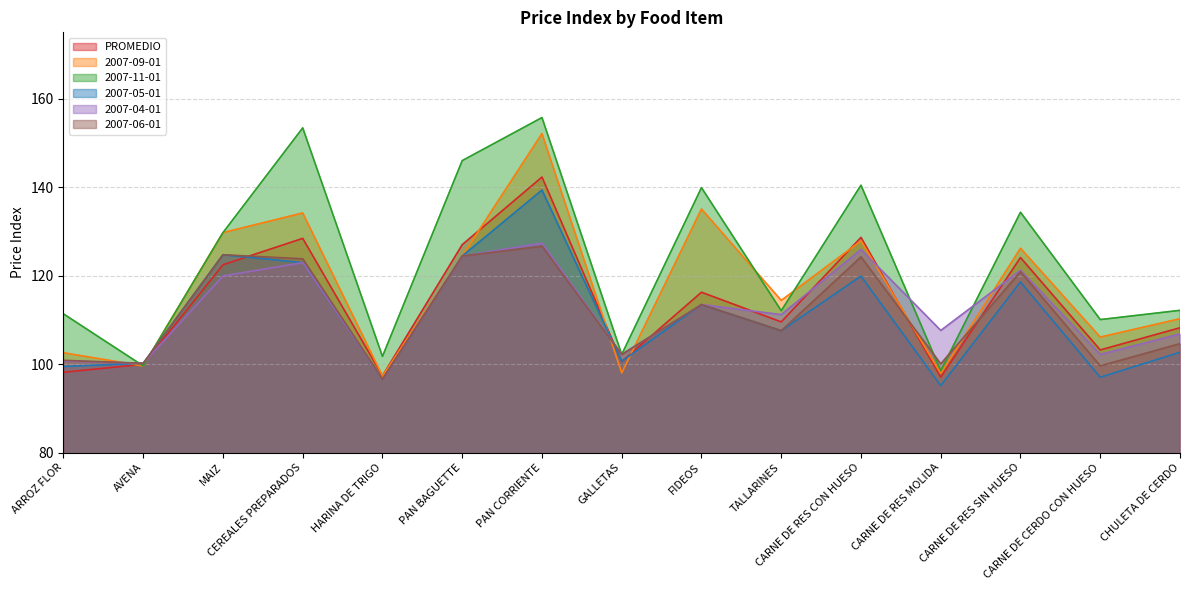

The value of 2007-06-01 at PAN BAGUETTE is 56.9. True or false?

False